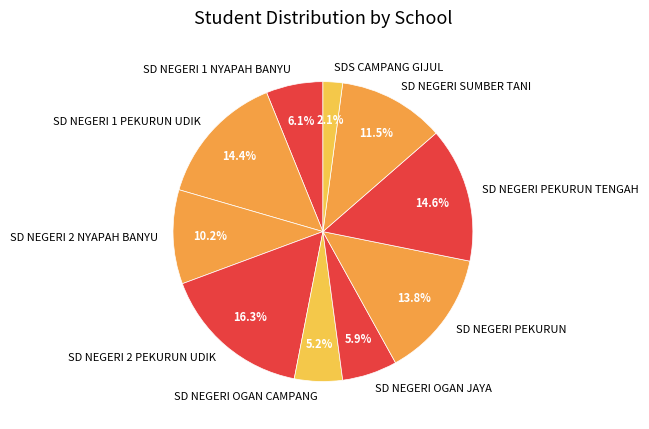

To the nearest percent, what portion does SD NEGERI 1 NYAPAH BANYU represent?

6%